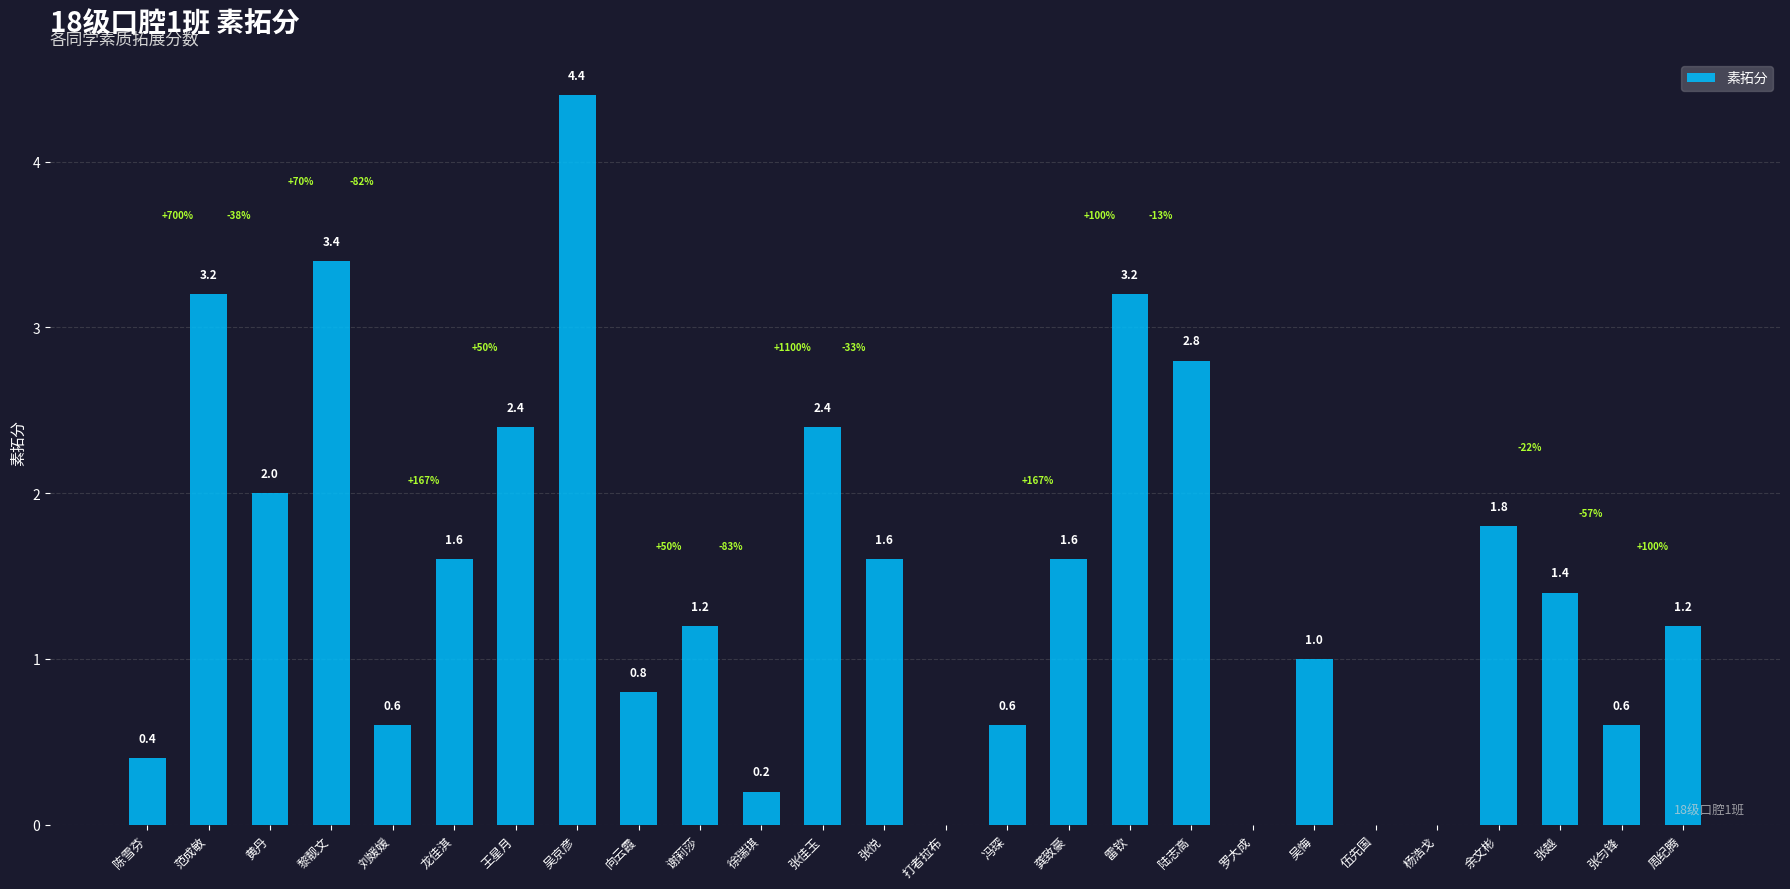

Between 罗大成 and 吴悔, which is larger?

吴悔